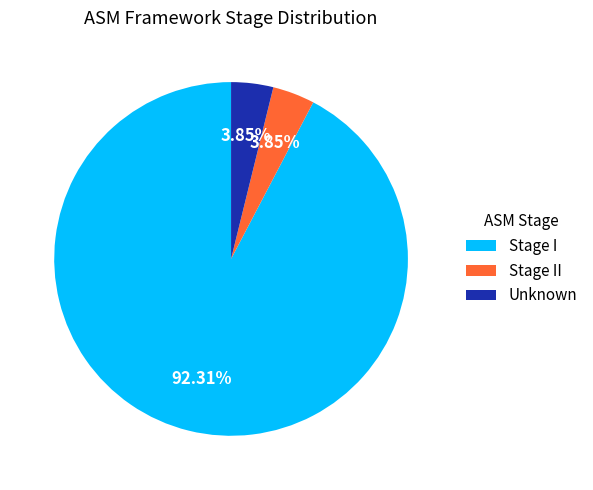

What is the majority slice?

Stage I